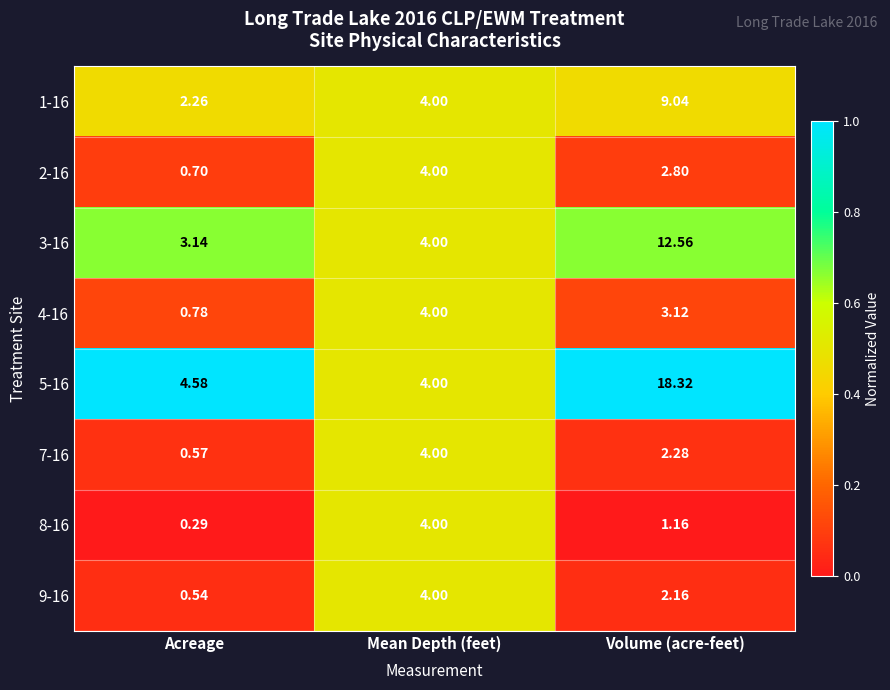

Count the number of data series in this chart.

8